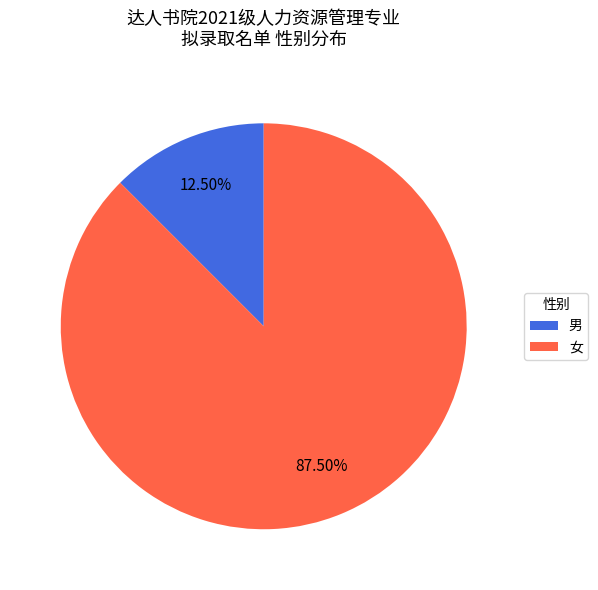

What percentage do 男 and 女 together represent?

100.0%